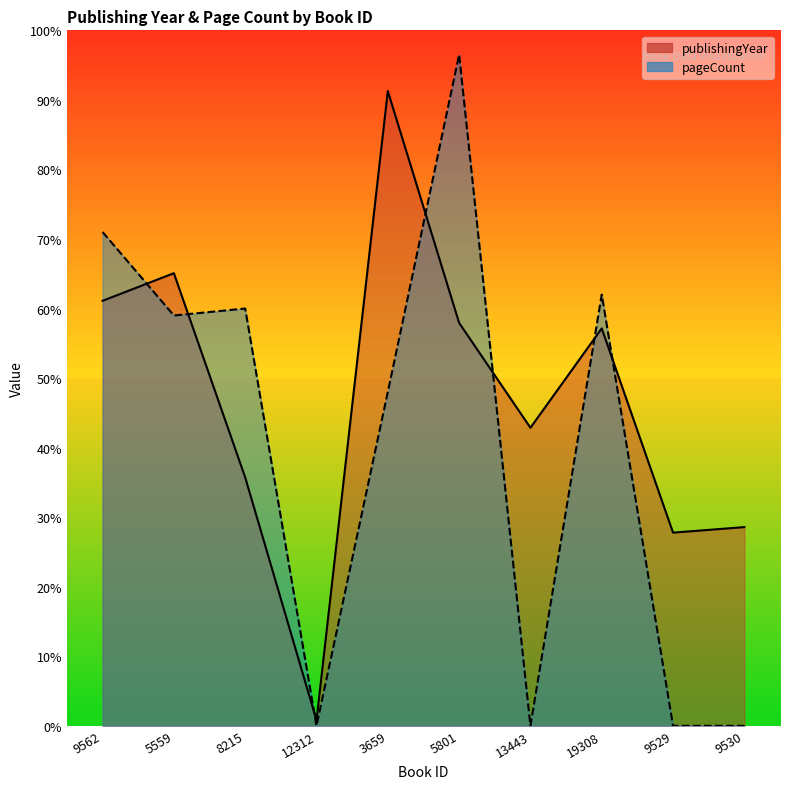

Is the value of pageCount at 3659 greater than the value of publishingYear at 9530?

Yes